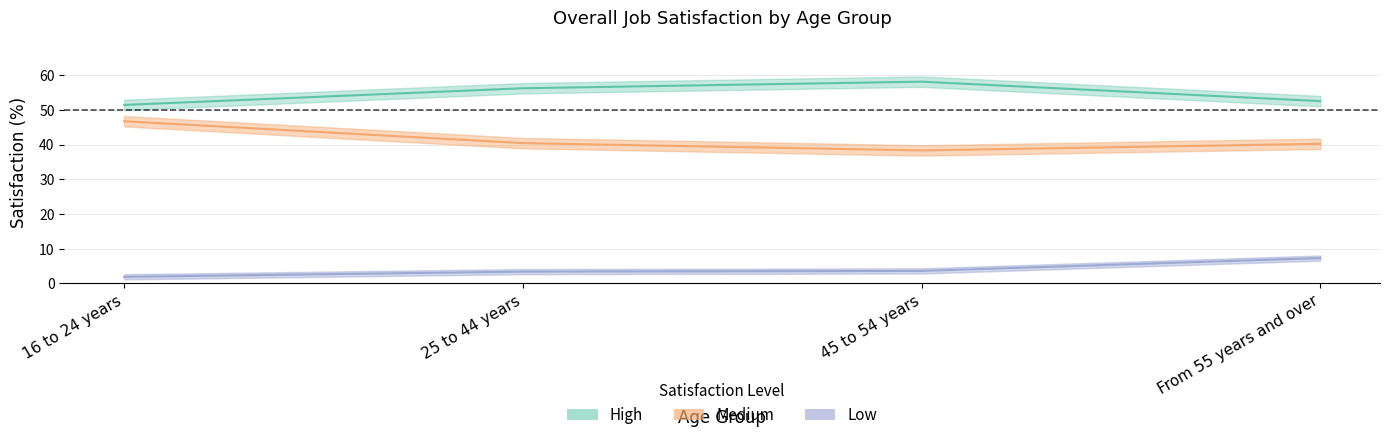

How many data points does each series have?

4